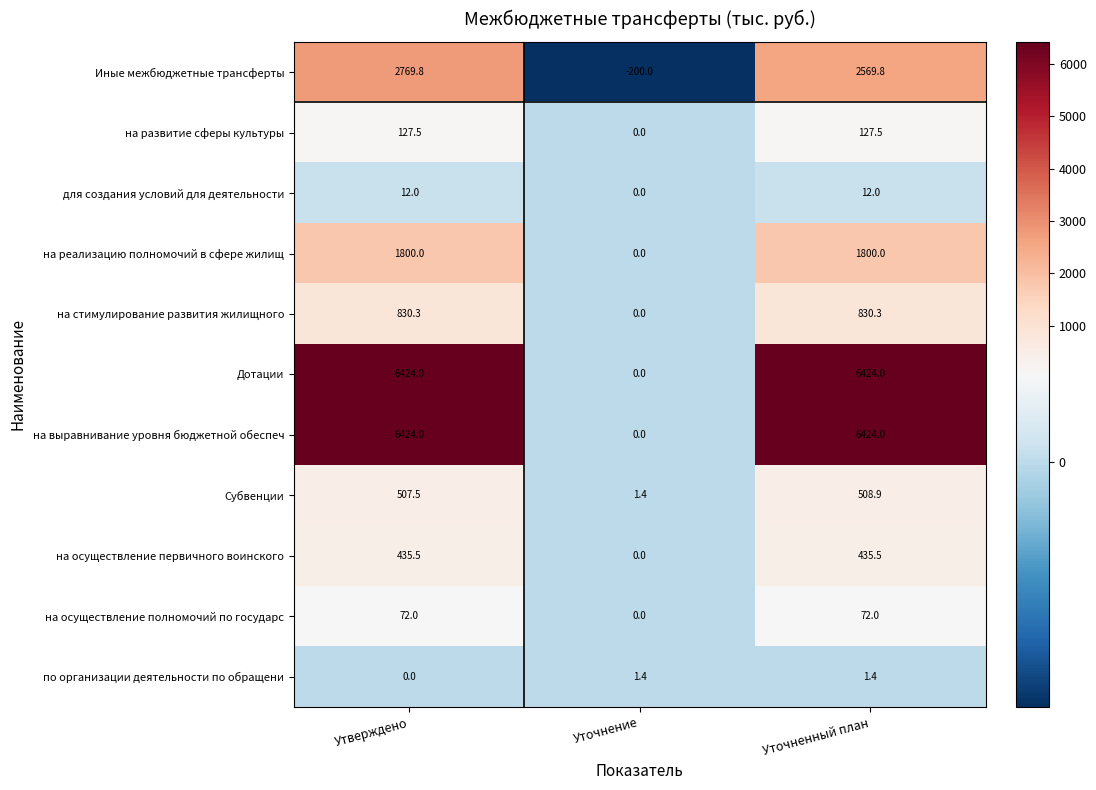

The value of на осуществление первичного воинского at Уточненный план is 251.0. True or false?

False